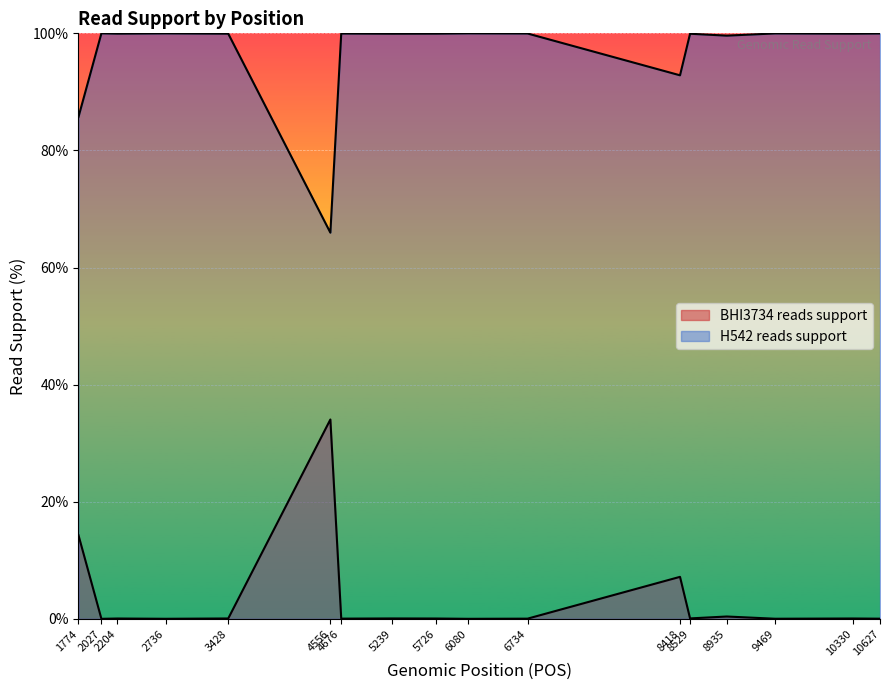

What is the difference between the highest and lowest values at 8418?

85.7